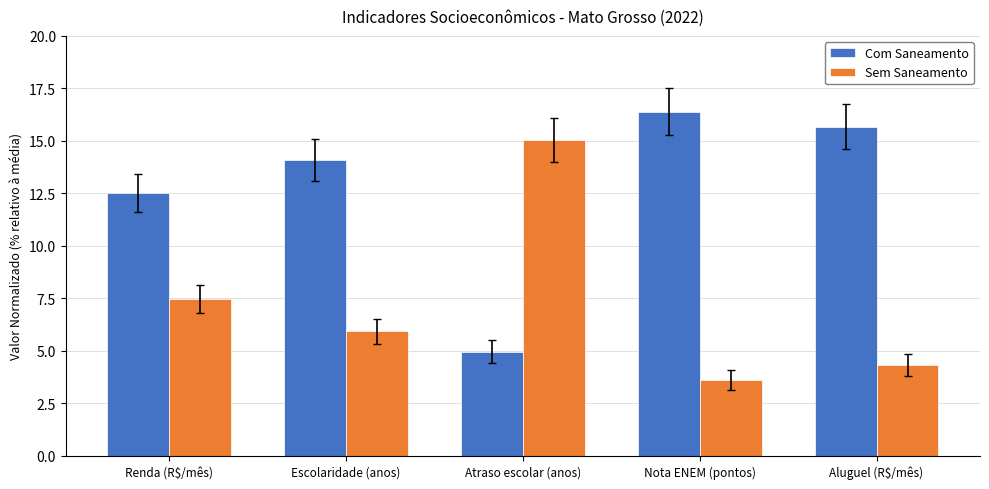

Does the chart contain any negative values?

No